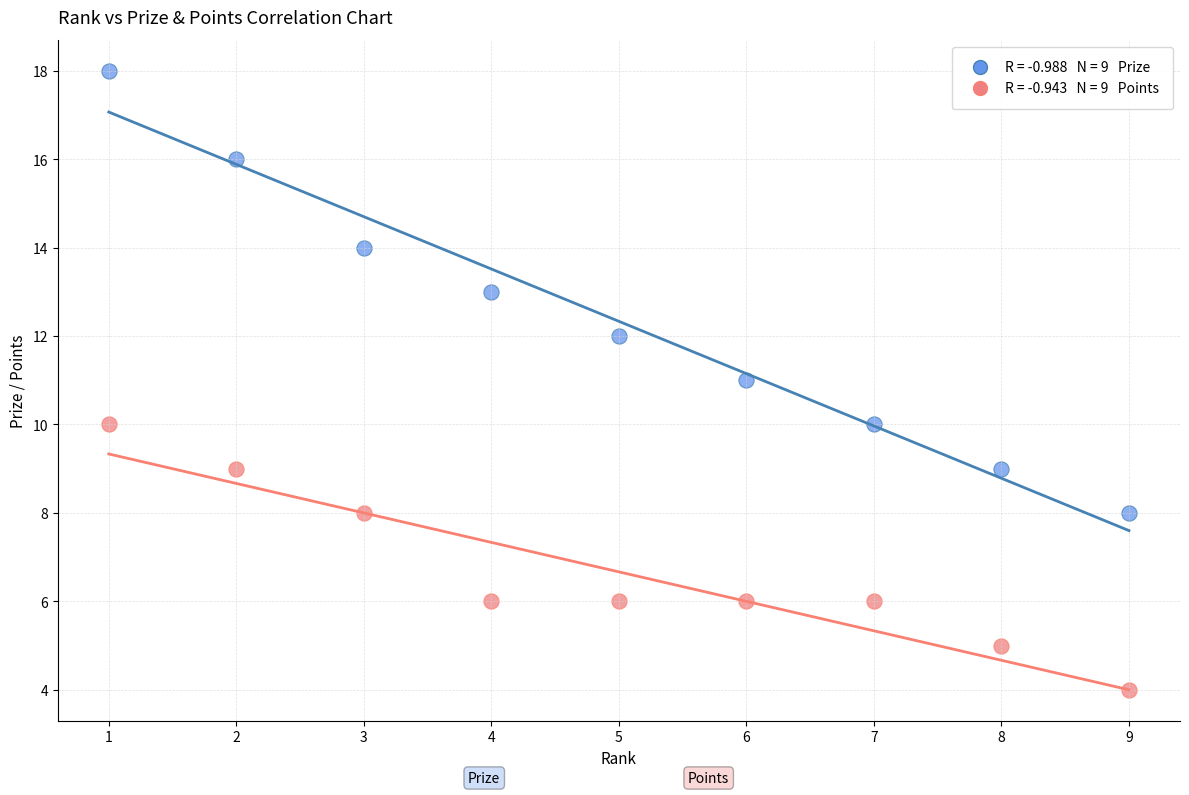

Across all data points, what is the range of X values (max minus min)?

8